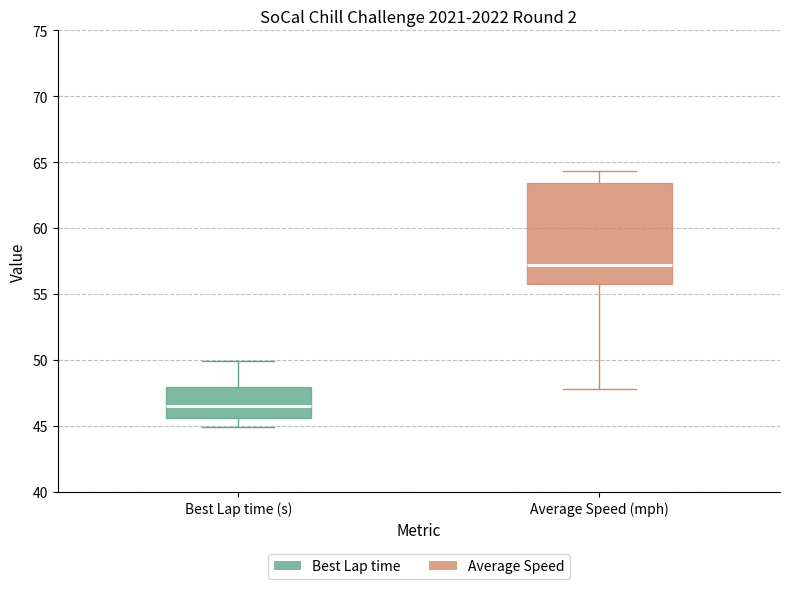

Which box's median line is the lowest?

Best Lap time (s)